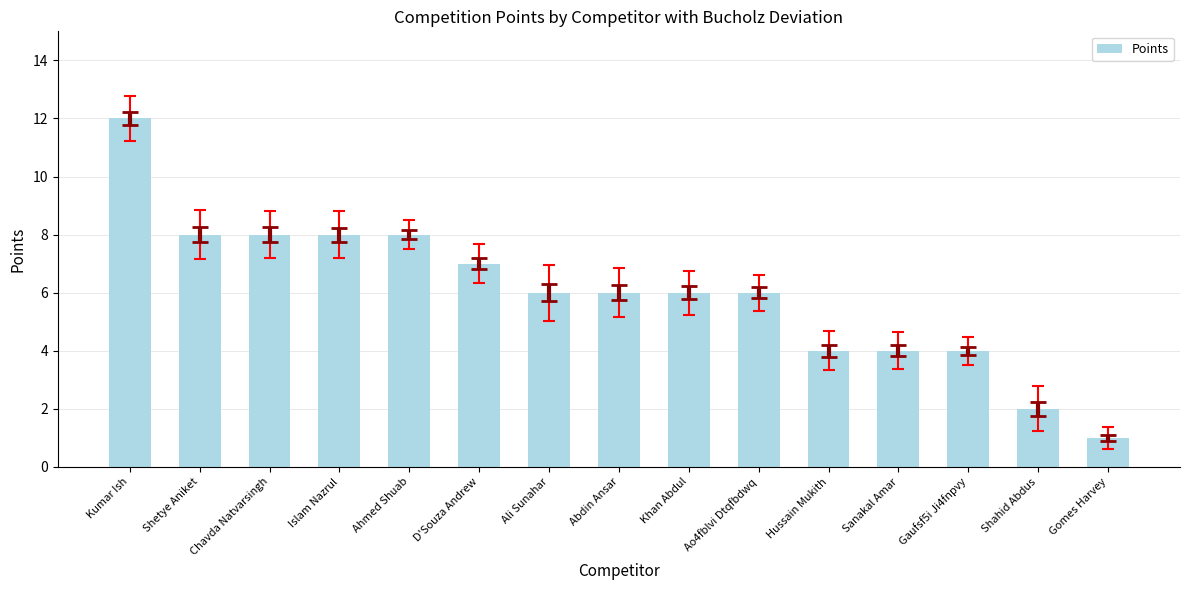

What position from the right is Ali Sunahar?

9